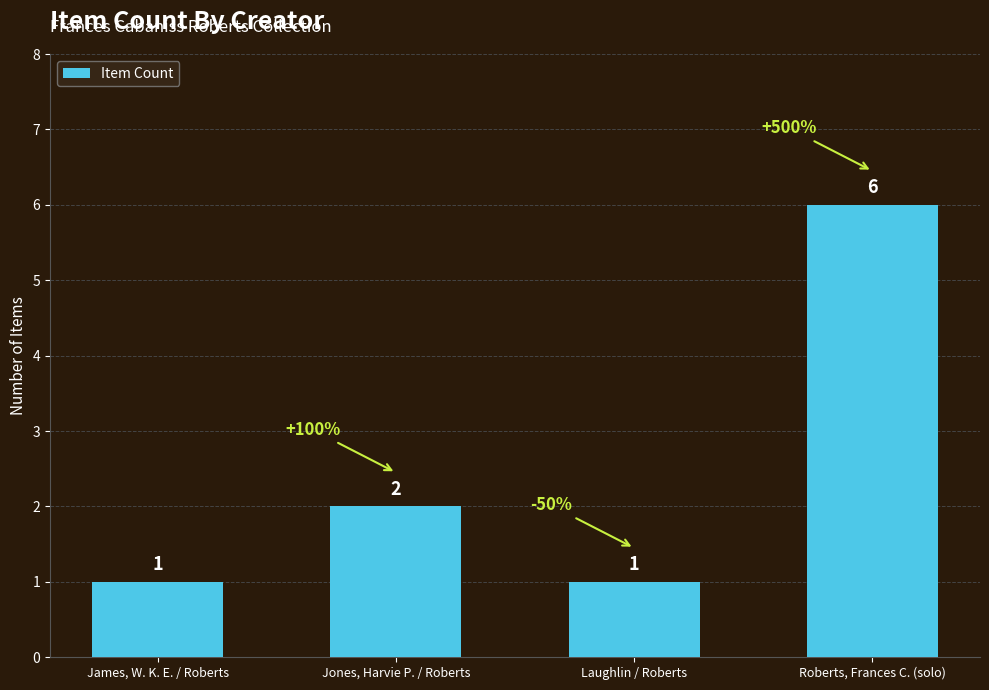

What is the difference between the second highest and minimum values?

1